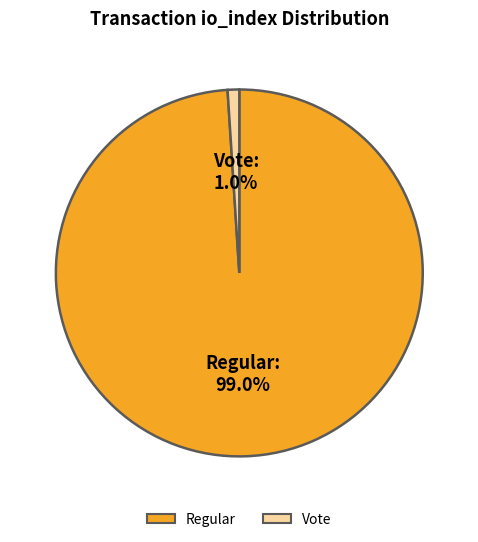

What percentage do Vote and Regular together represent?

100.0%